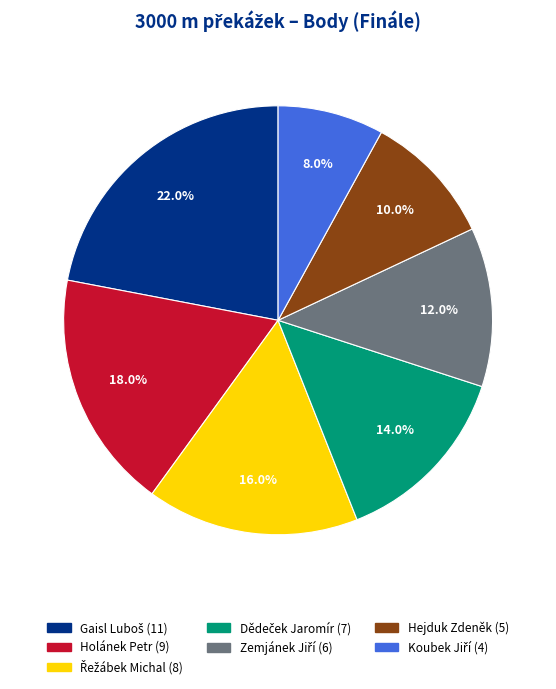

Is there a majority slice in this chart?

No